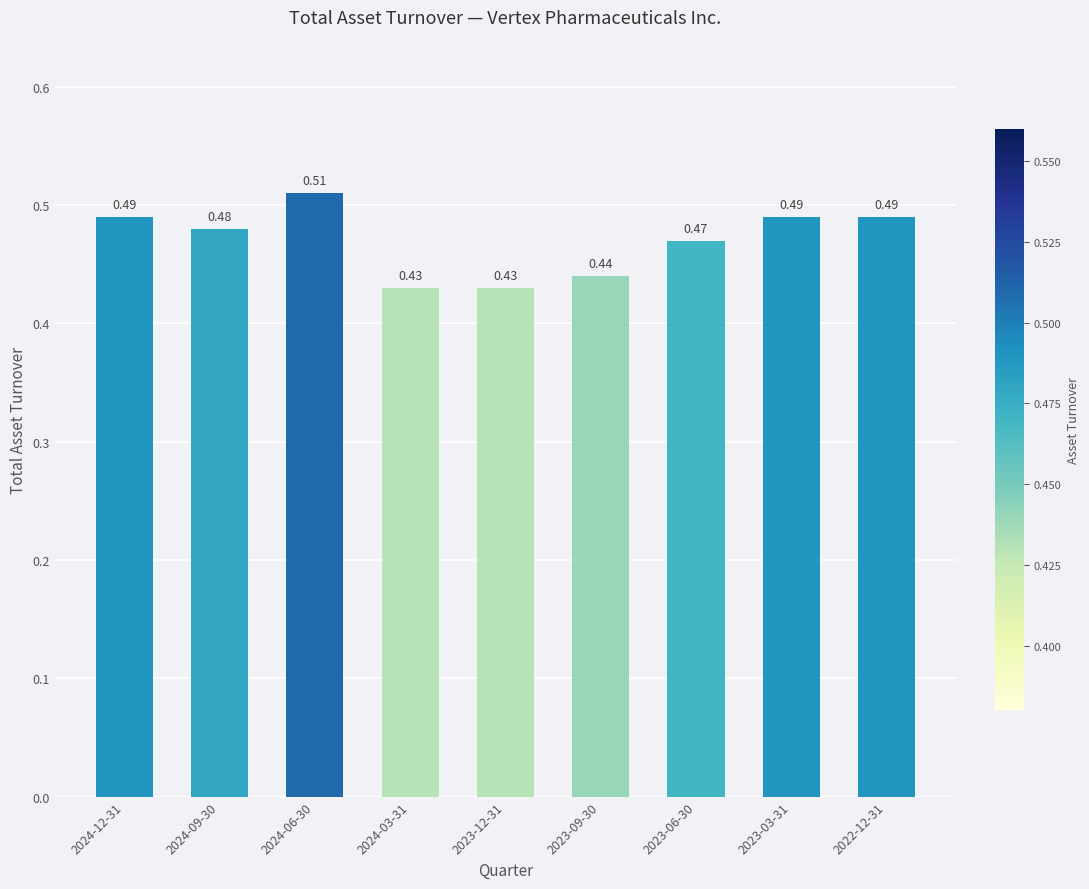

What is the sum of all values?

4.2